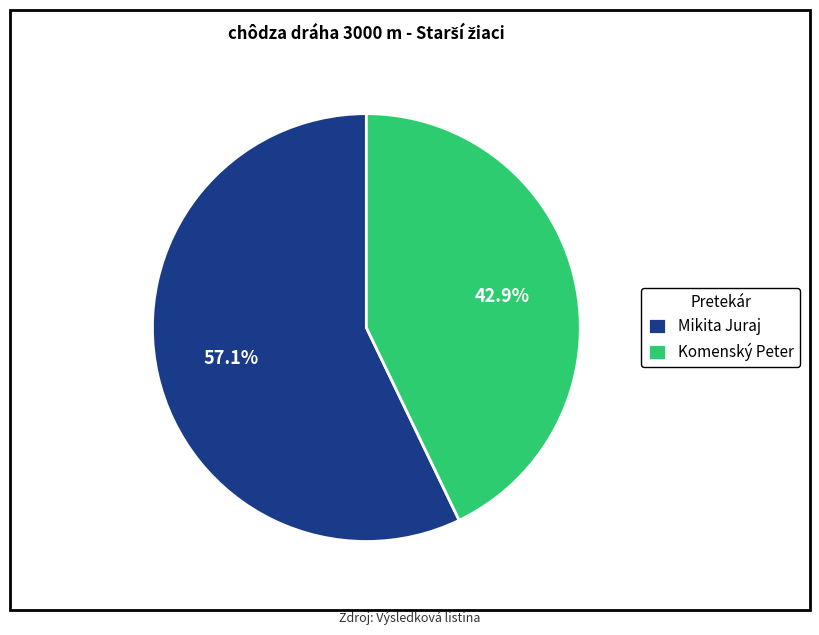

Is there any slice that represents more than half of the pie?

Yes